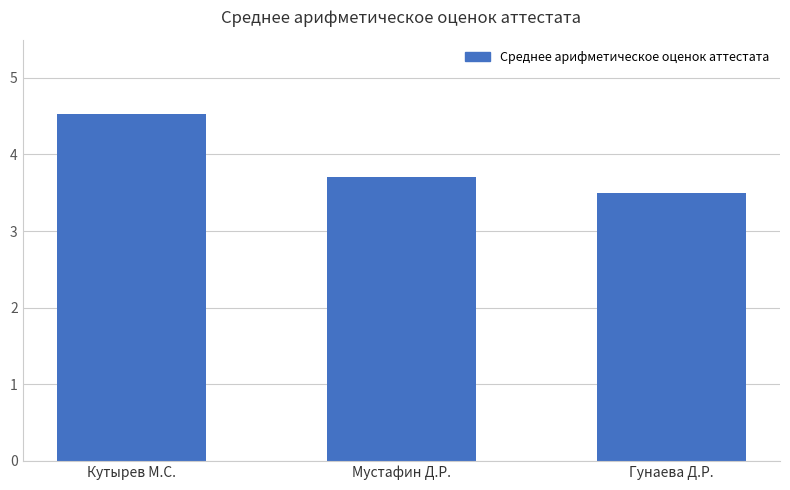

What is the change in value from Мустафин Д.Р. to Гунаева Д.Р.?

-0.2